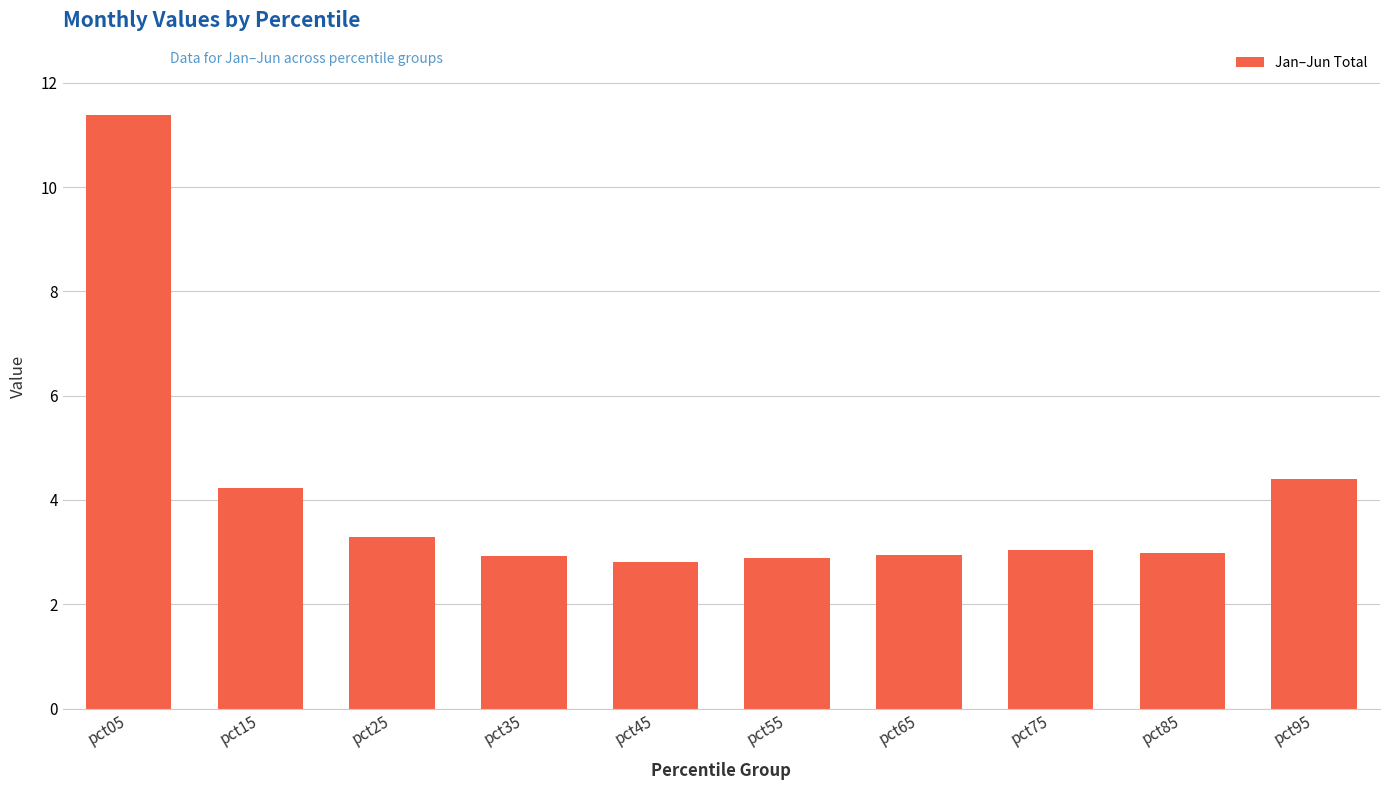

The value at pct95 is 6.0. True or false?

False